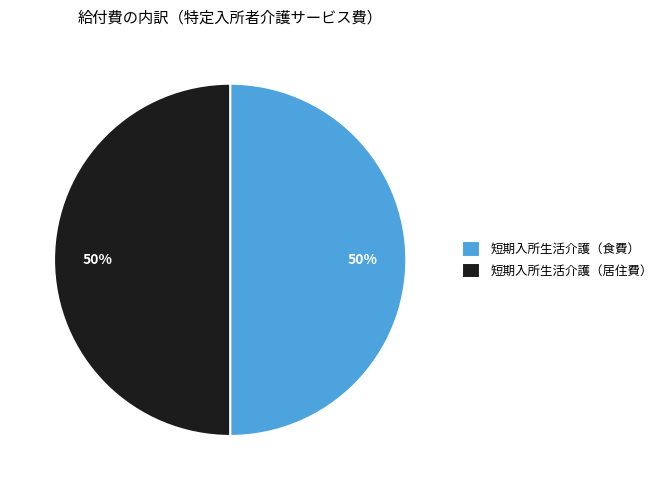

To the nearest percent, what portion does 短期入所生活介護（食費） represent?

50%